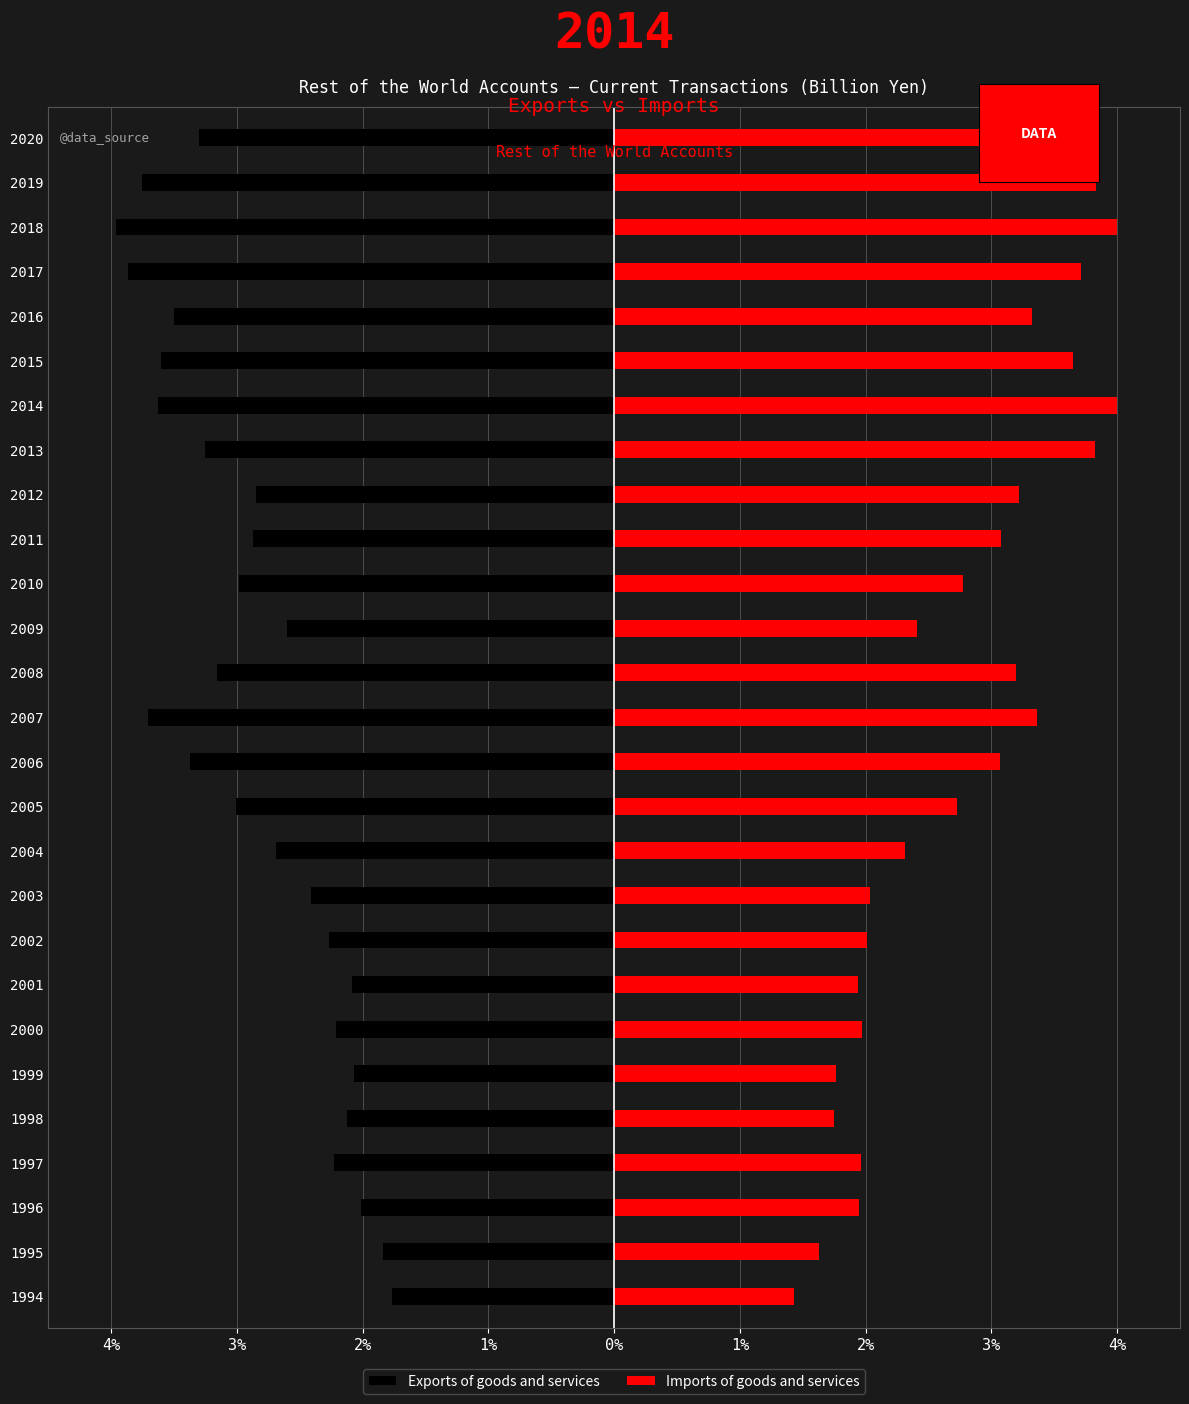

What are all the series names shown in the legend?

Exports of goods and services, Imports of goods and services